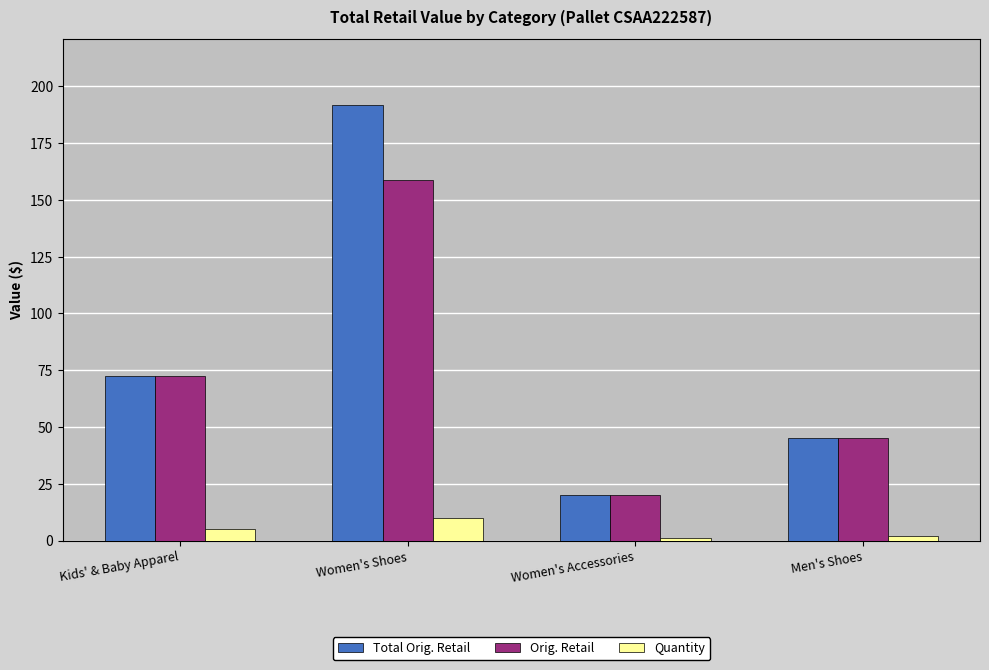

Is the value of Total Orig. Retail at Men's Shoes greater than the value of Orig. Retail at Kids' & Baby Apparel?

No